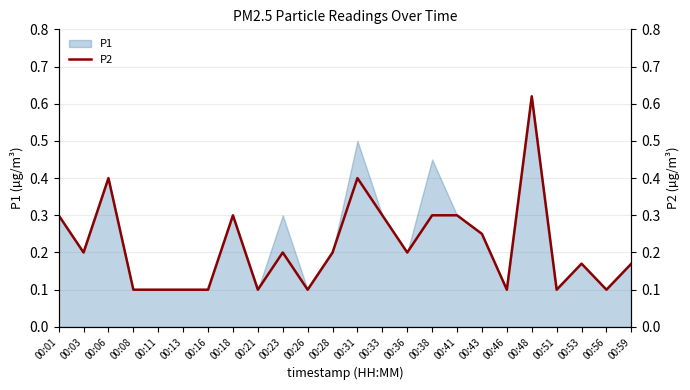

What is the difference between the maximum and minimum values?

0.5